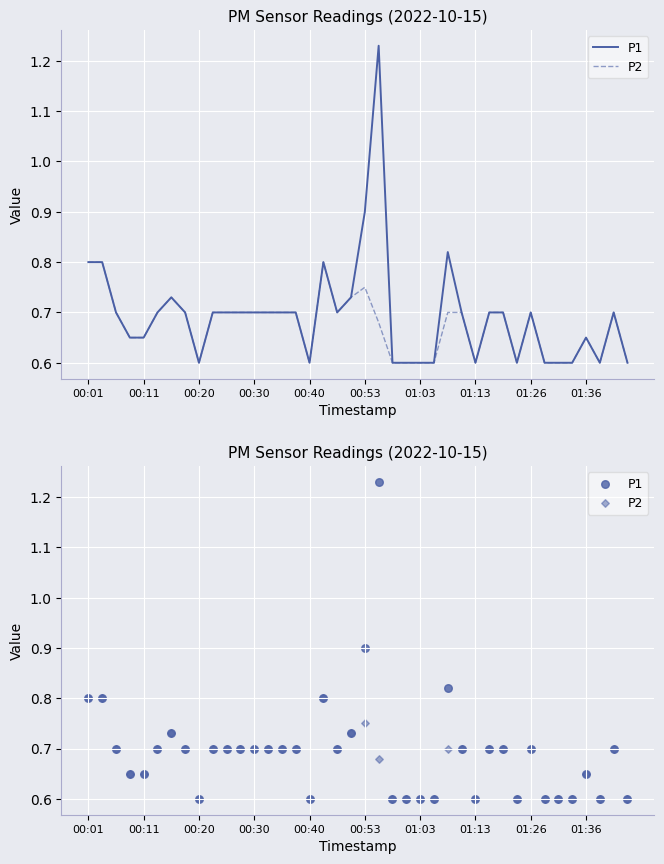

At which category is the sum across all series the highest?

21